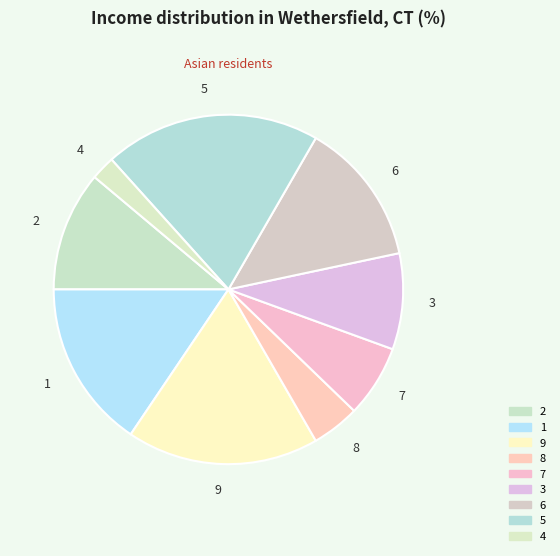

What is the largest slice in the pie chart?

5